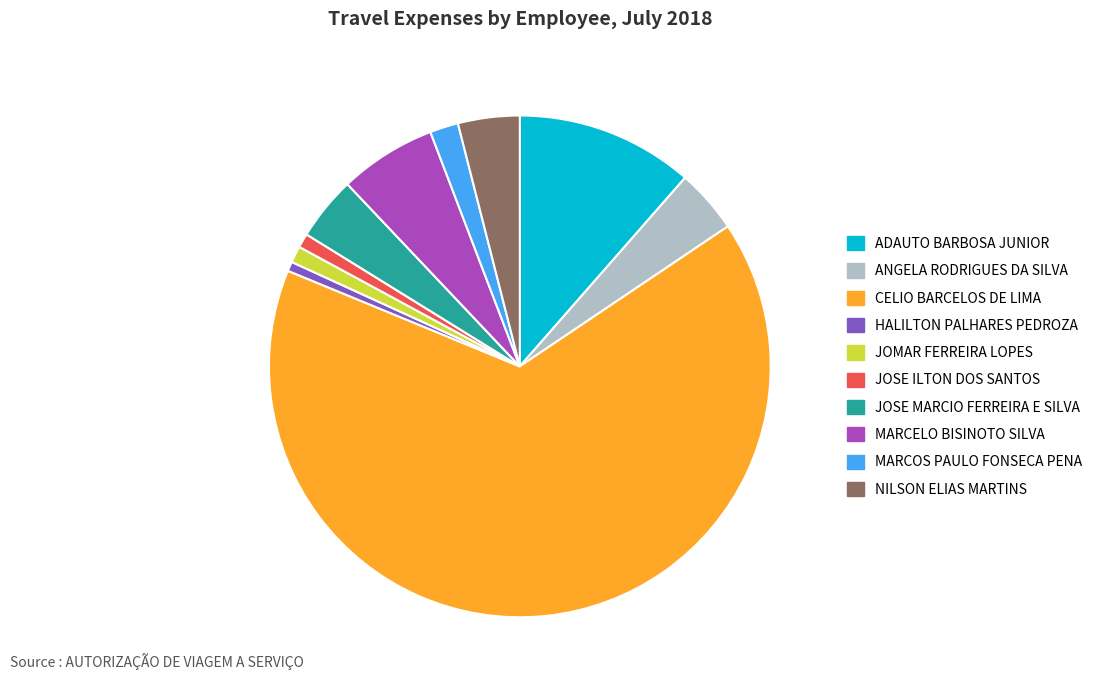

How many slices are in this pie chart?

10